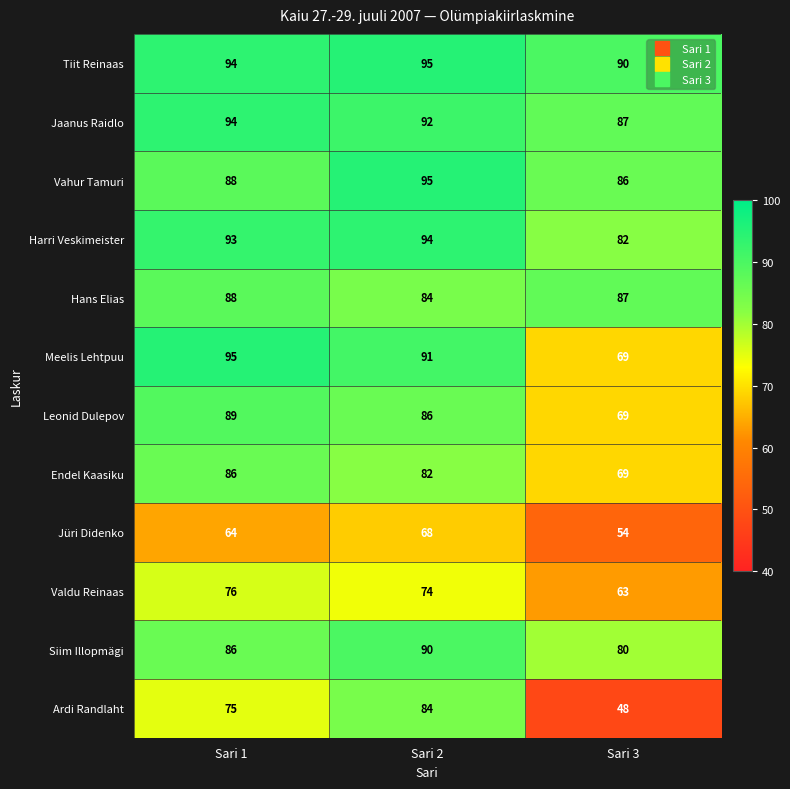

Which series has the largest total across all categories?

Tiit Reinaas